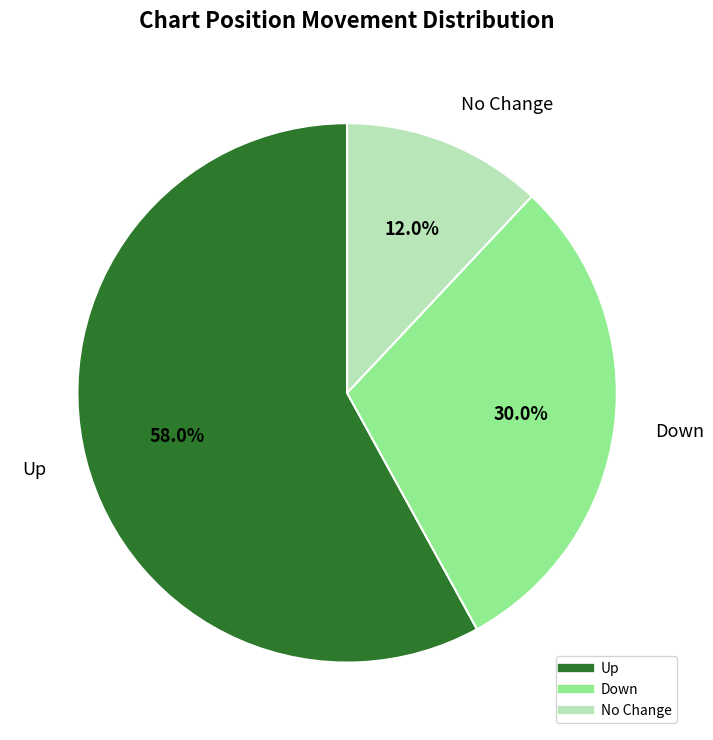

Is there any slice that represents more than half of the pie?

Yes